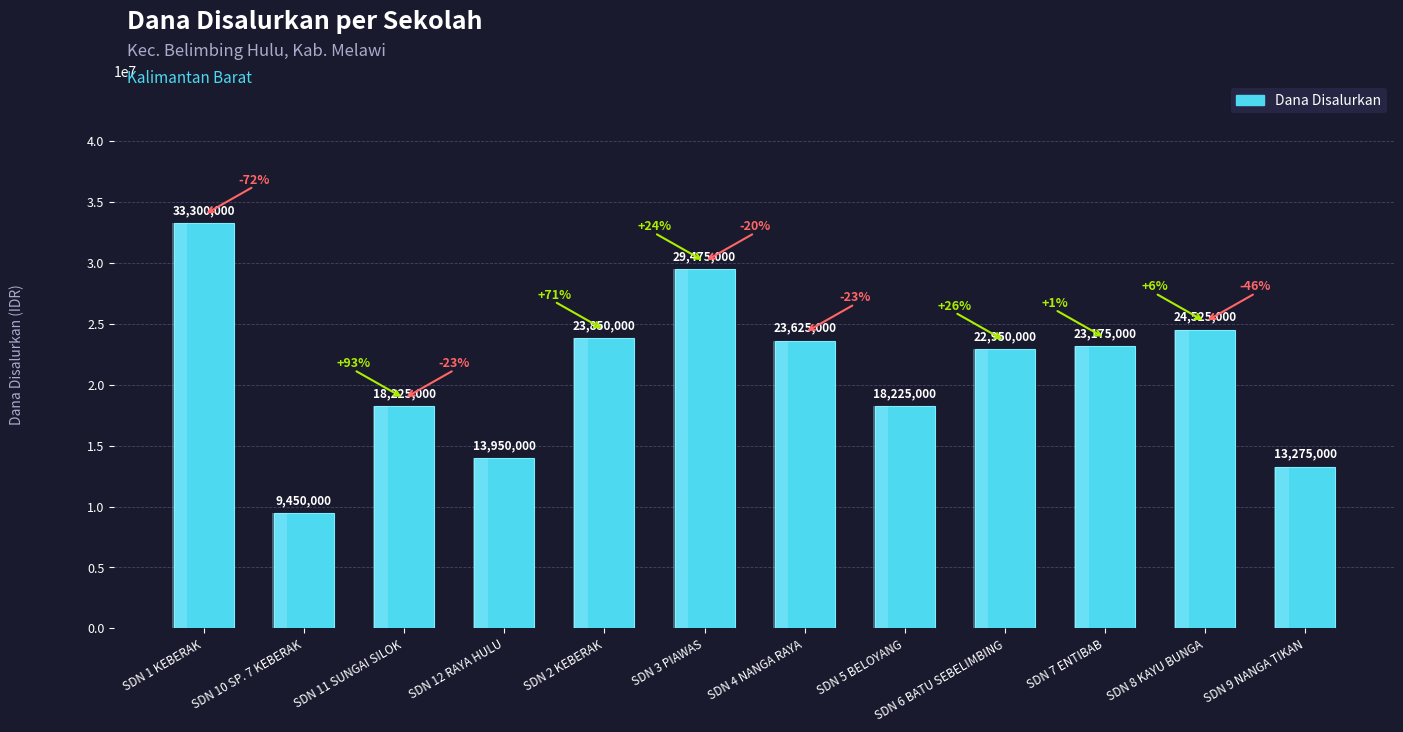

What is the label of the 4th bar from the right?

SDN 6 BATU SEBELIMBING